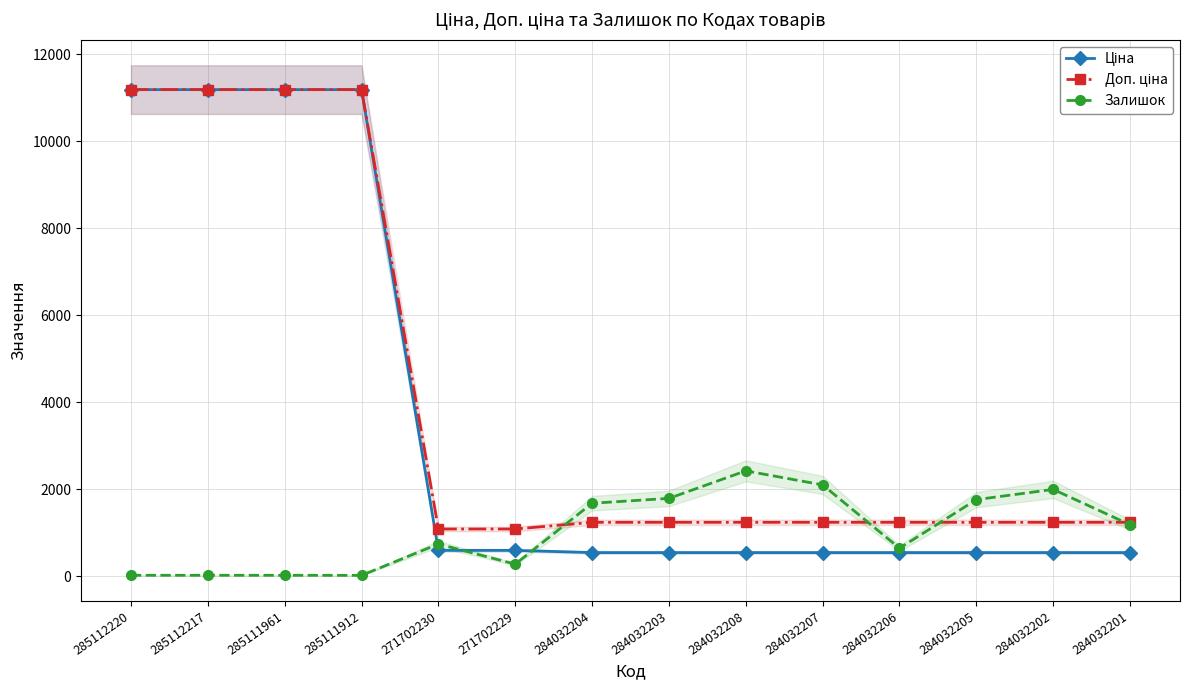

Is it true that Залишок equals 1099.5 at 284032206?

False